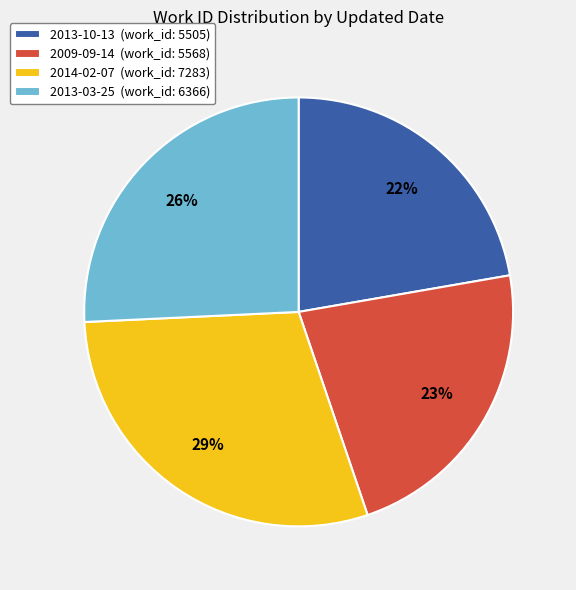

To the nearest percent, what is the average slice percentage?

25%